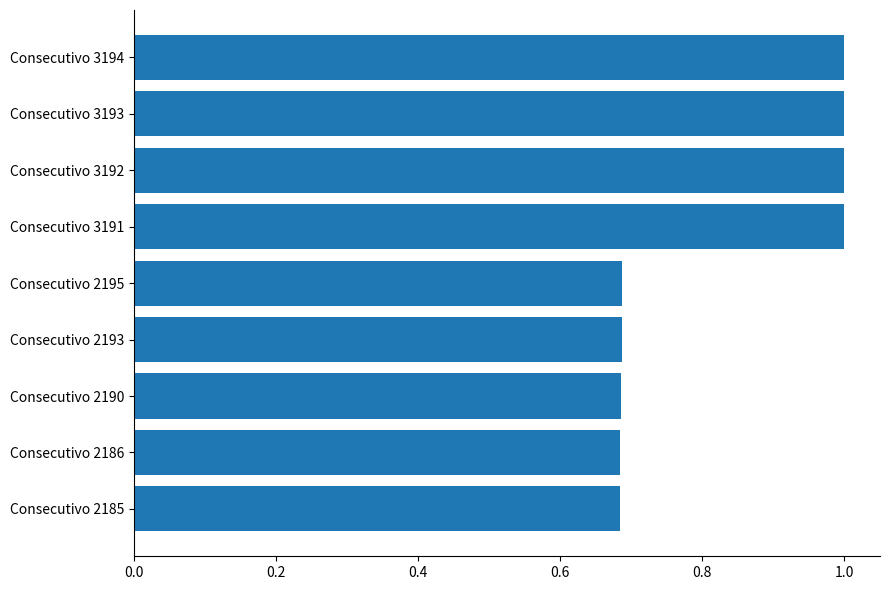

What is the greatest value displayed?

1.0